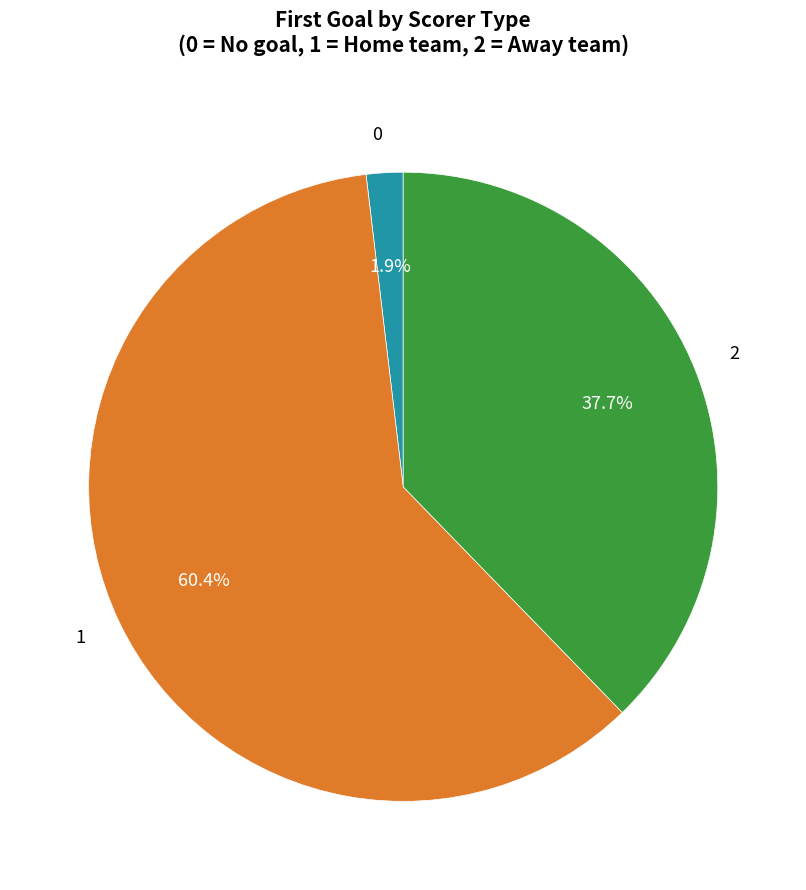

To the nearest percent, what portion does 1 represent?

60%